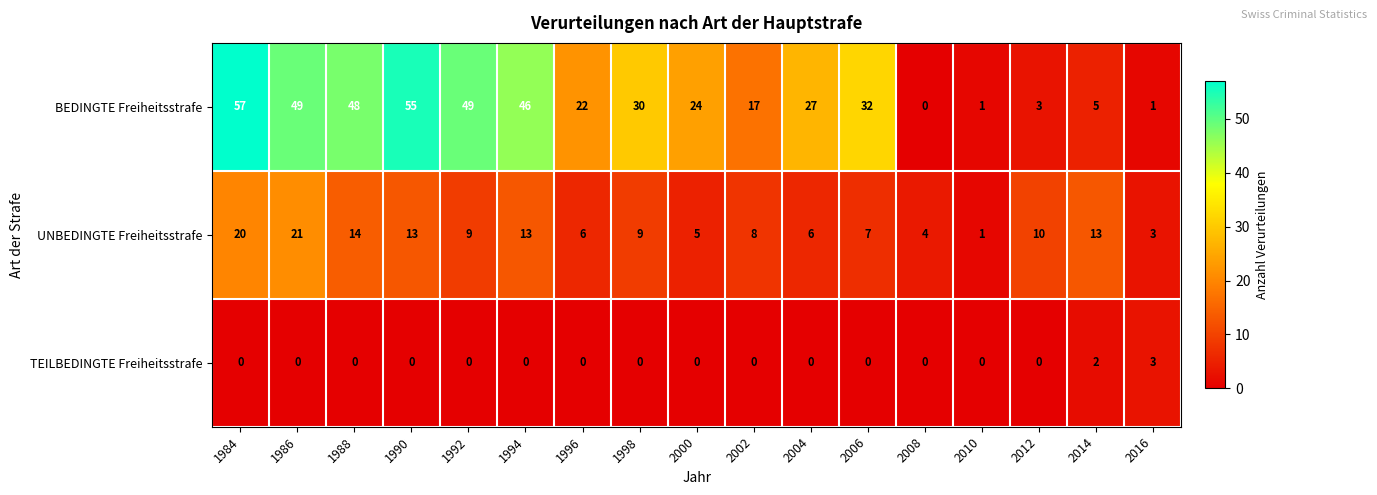

The value of UNBEDINGTE Freiheitsstrafe at 2016 is 1. True or false?

False